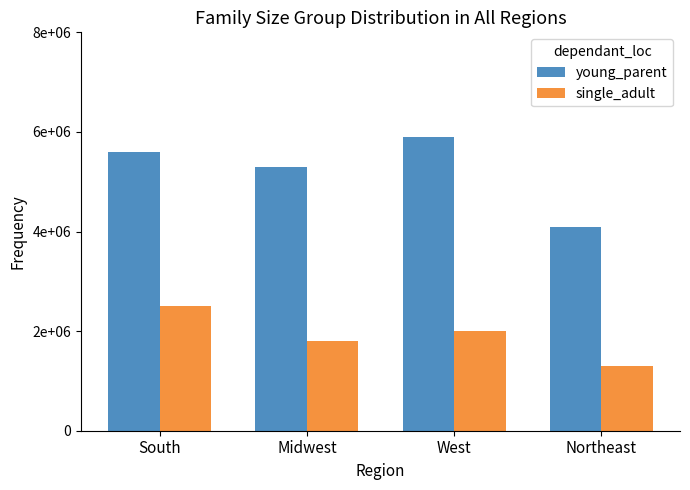

Is the value of single_adult at South greater than the value of young_parent at West?

No